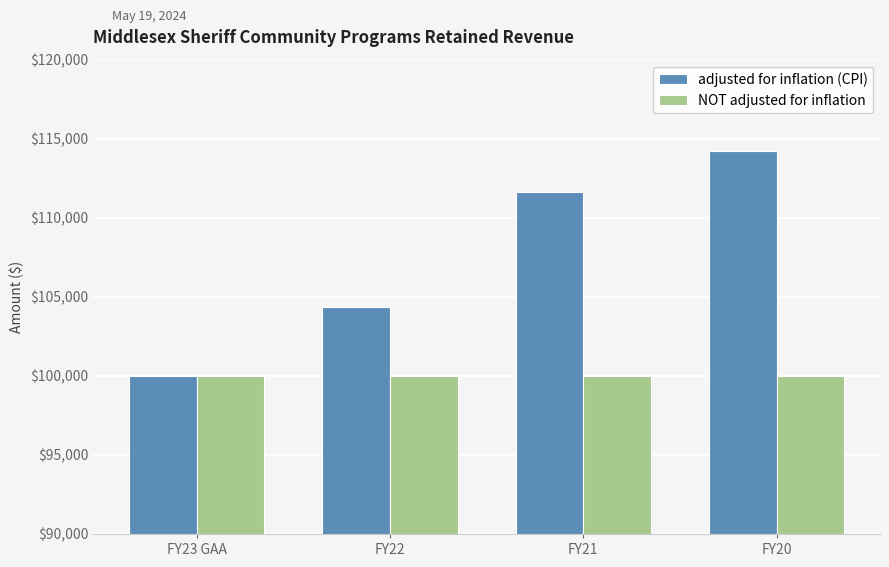

Are the bars horizontal?

No